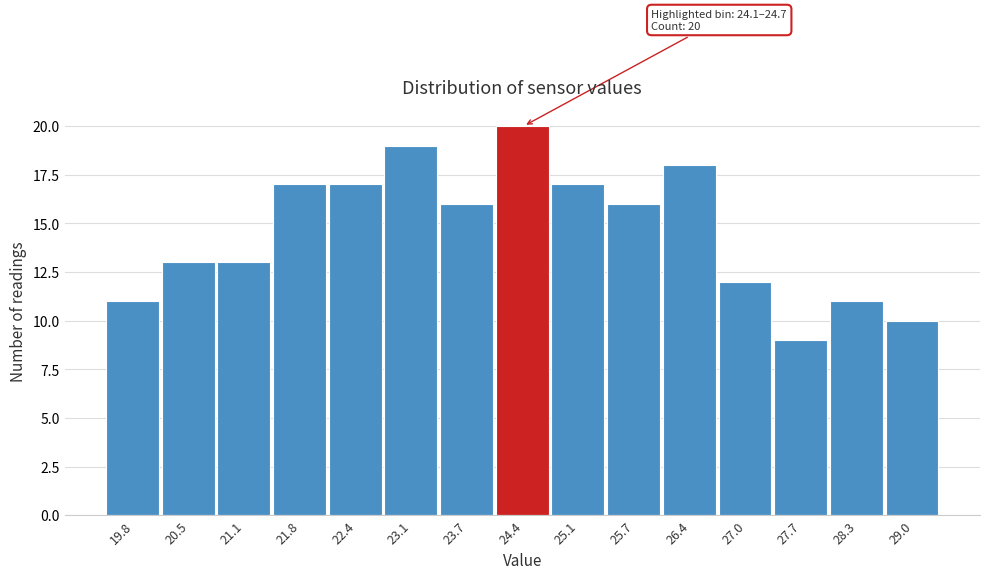

Over which range of the x-axis is the bar tallest?

24.1 to 24.7